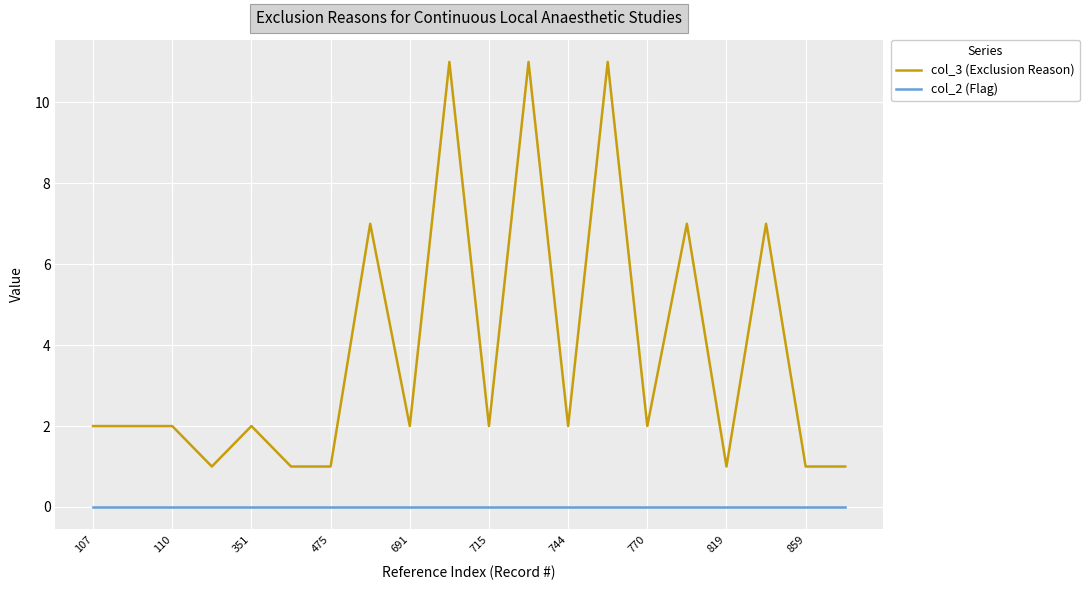

Which series has the widest spread of values?

col_3 (Exclusion Reason)